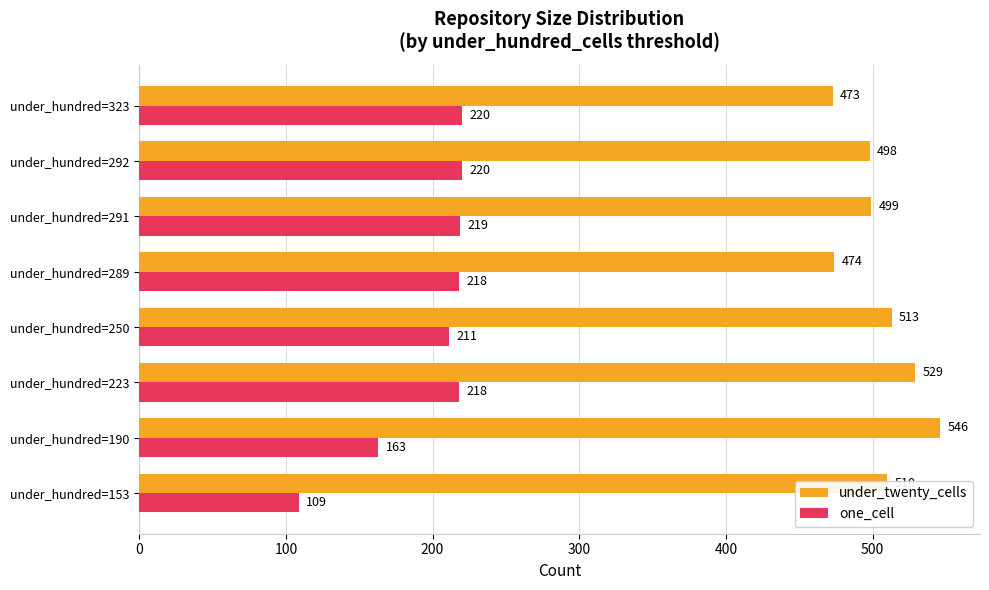

True or false: one_cell has a value of 295 at under_hundred=292.

False